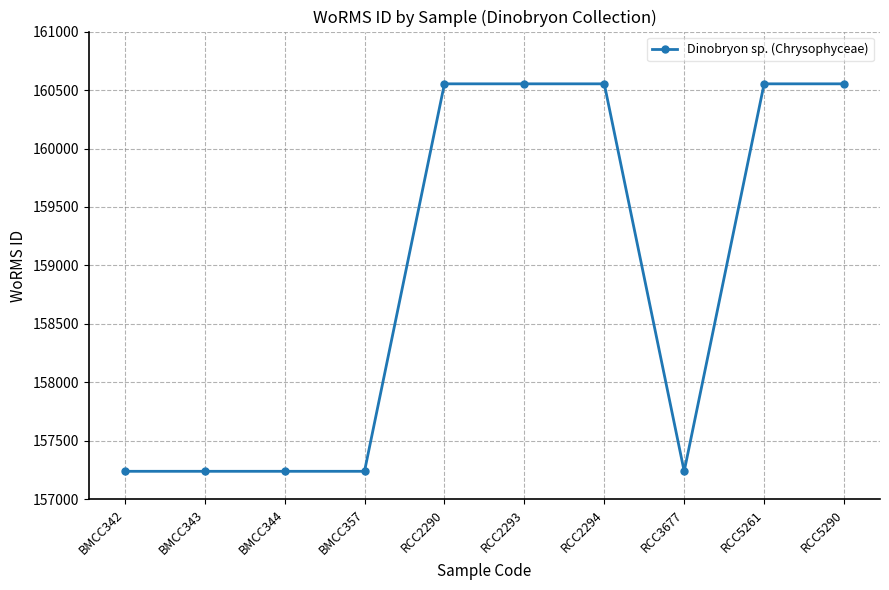

What position from the left is BMCC342?

1